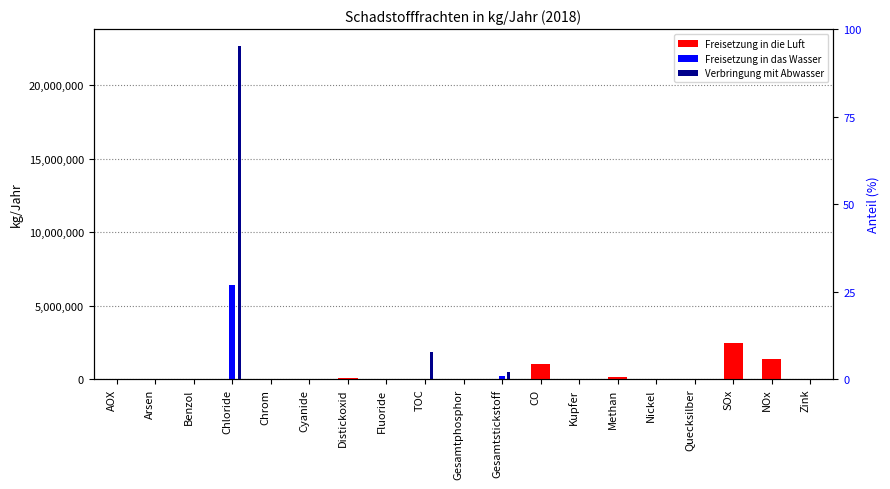

Count the number of data series in this chart.

3